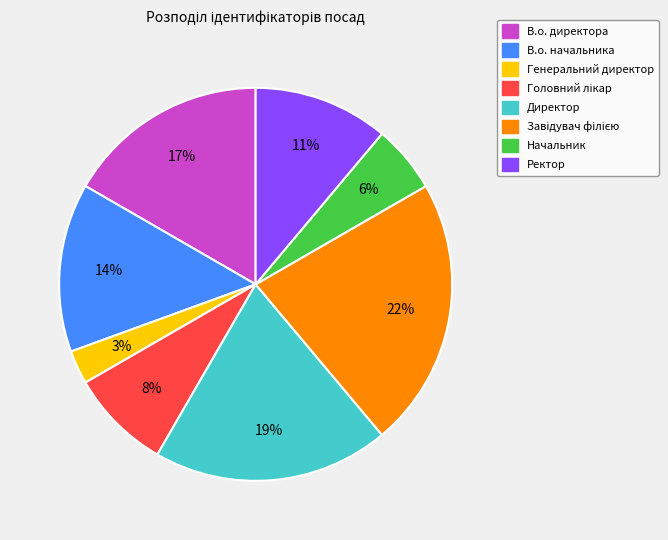

Combined, do Генеральний директор and В.о. начальника account for over 50%?

No